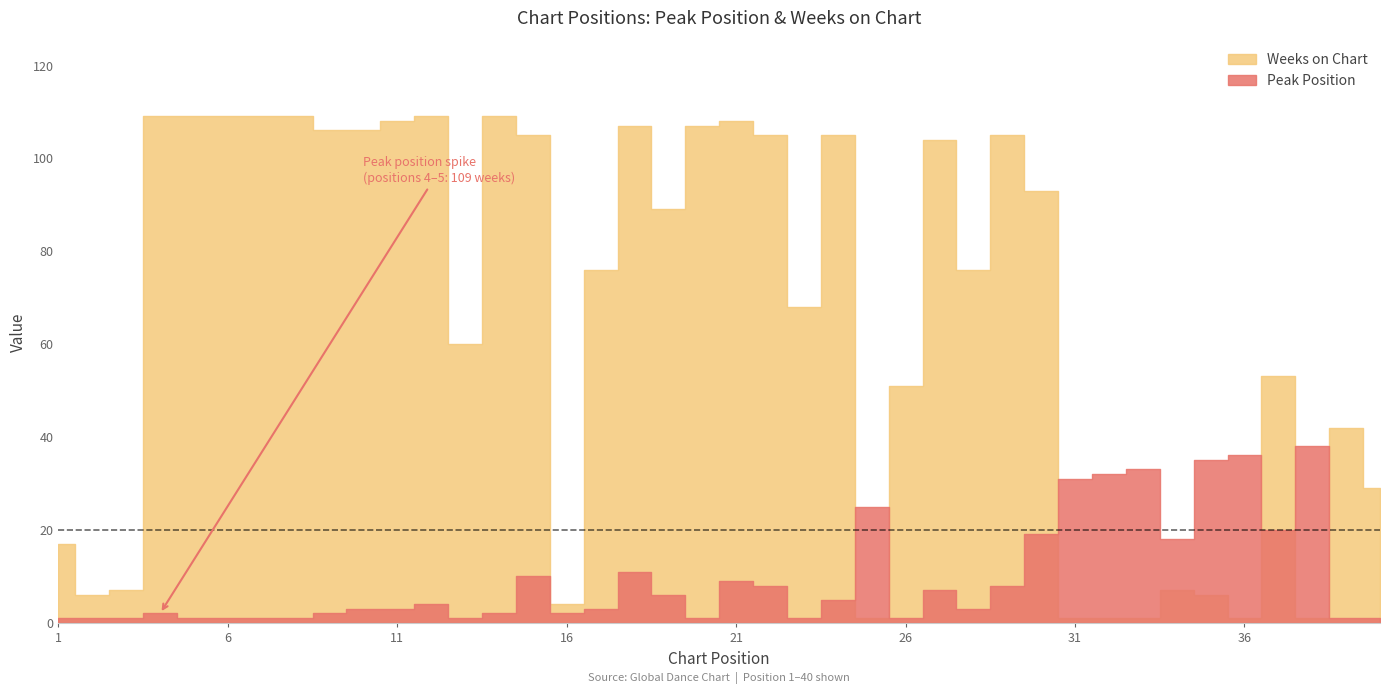

Reading right to left, extract all data points from this chart.

Peak Position: 40=1	39=1	38=38	37=20	36=36	35=35	34=18	33=33	32=32	31=31	30=19	29=8	28=3	27=7	26=1	25=25	24=5	23=1	22=8	21=9	20=1	19=6	18=11	17=3	16=2	15=10	14=2	13=1	12=4	11=3	10=3	9=2	8=1	7=1	6=1	5=1	4=2	3=1	2=1	1=1
Weeks on Chart: 40=29	39=42	38=1	37=53	36=1	35=6	34=7	33=1	32=1	31=1	30=93	29=105	28=76	27=104	26=51	25=1	24=105	23=68	22=105	21=108	20=107	19=89	18=107	17=76	16=4	15=105	14=109	13=60	12=109	11=108	10=106	9=106	8=109	7=109	6=109	5=109	4=109	3=7	2=6	1=17